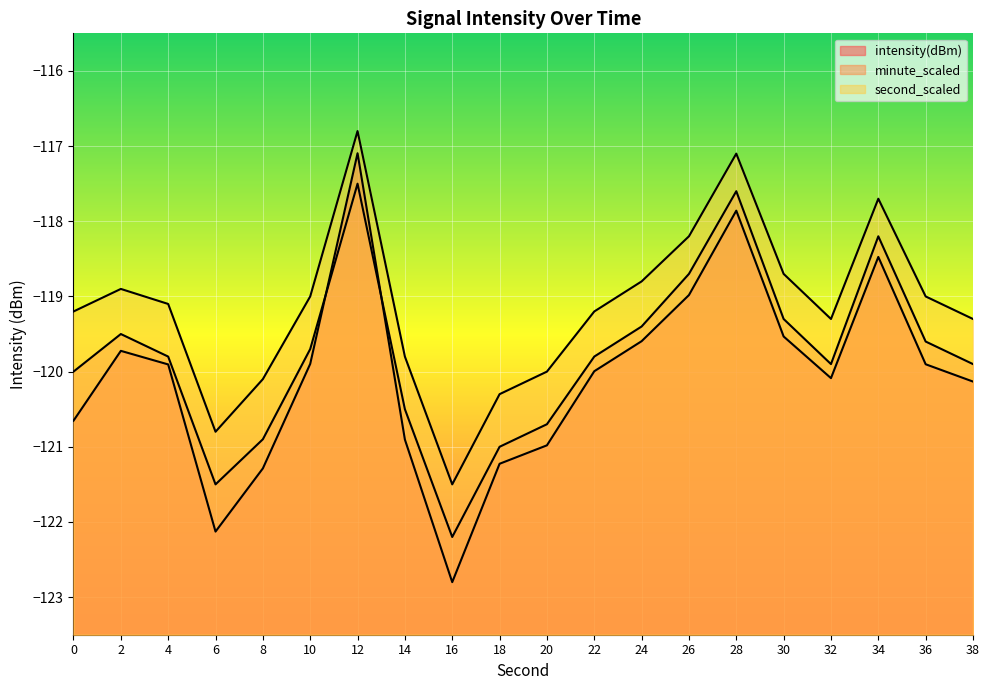

At how many categories does at least one series exceed -118?

3